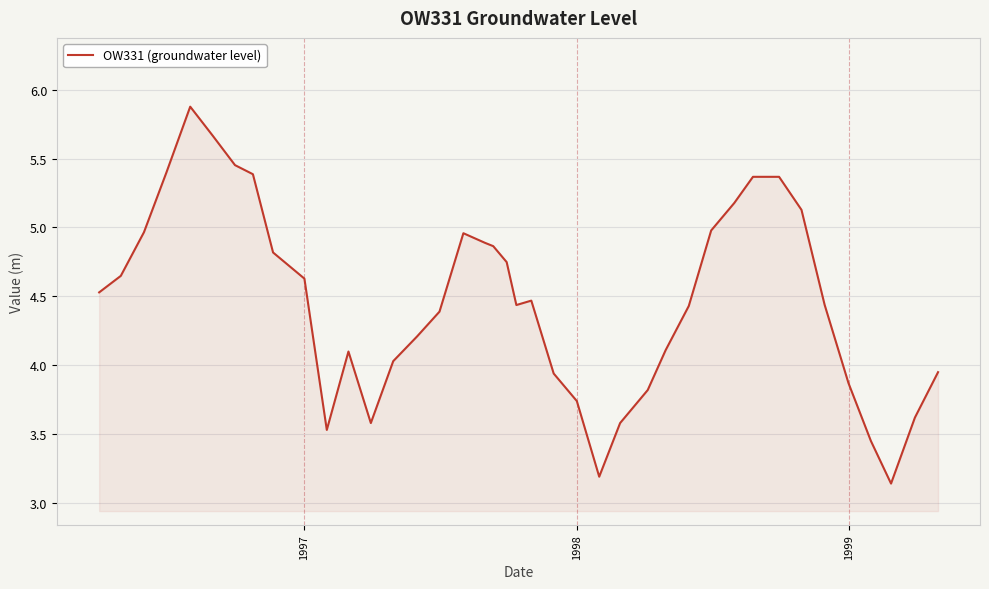

What is the average value?

4.5